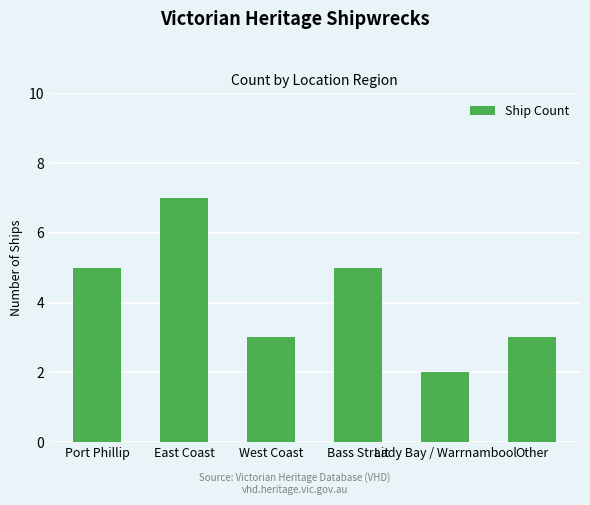

How many data points are less than 5?

3